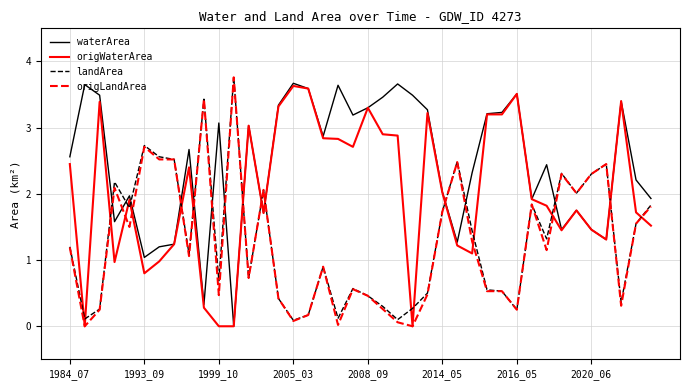

True or false: origWaterArea and origLandArea cross at least once.

True